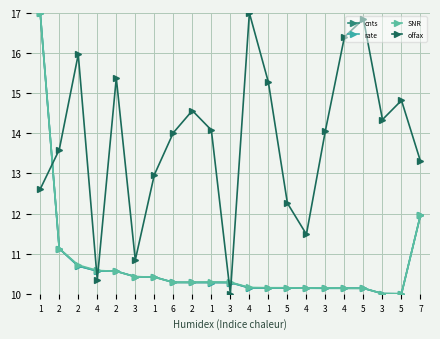

In rate, how many points are lower than both neighbors (excluding endpoints)?

1